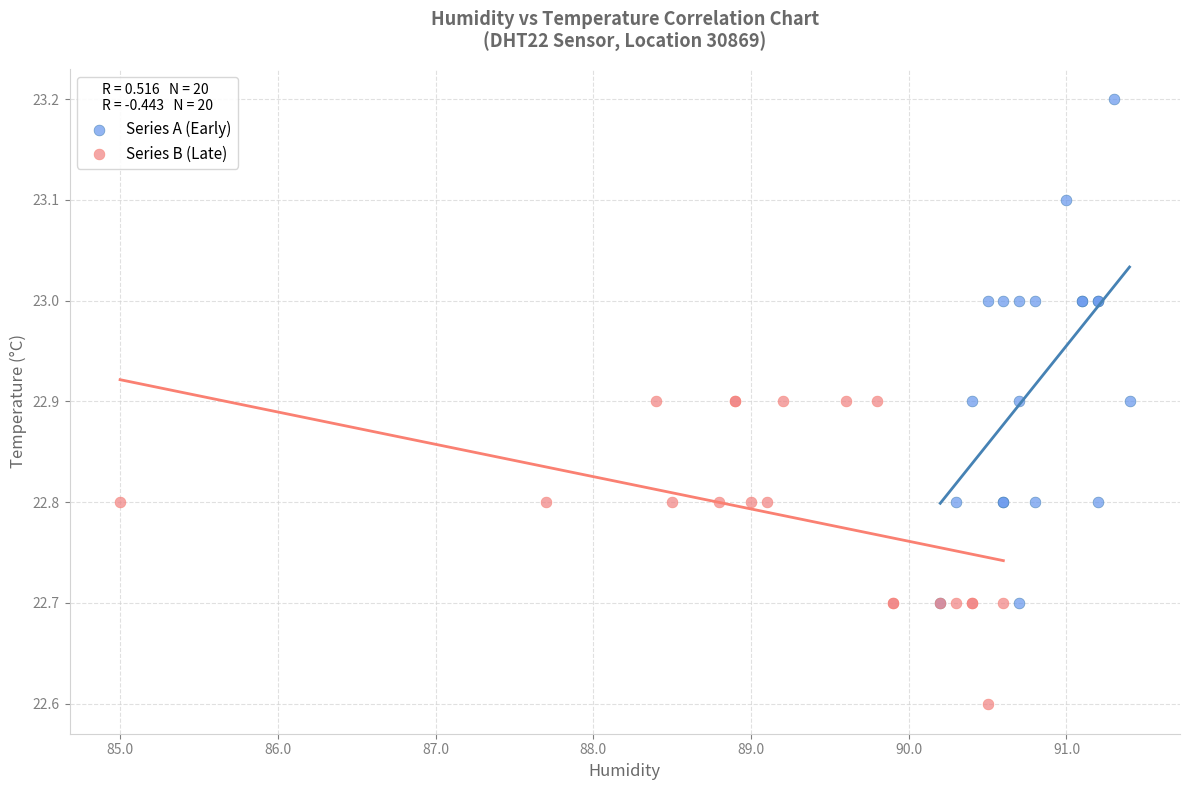

What are all the series names shown in the legend?

Series A (Early), Series B (Late)